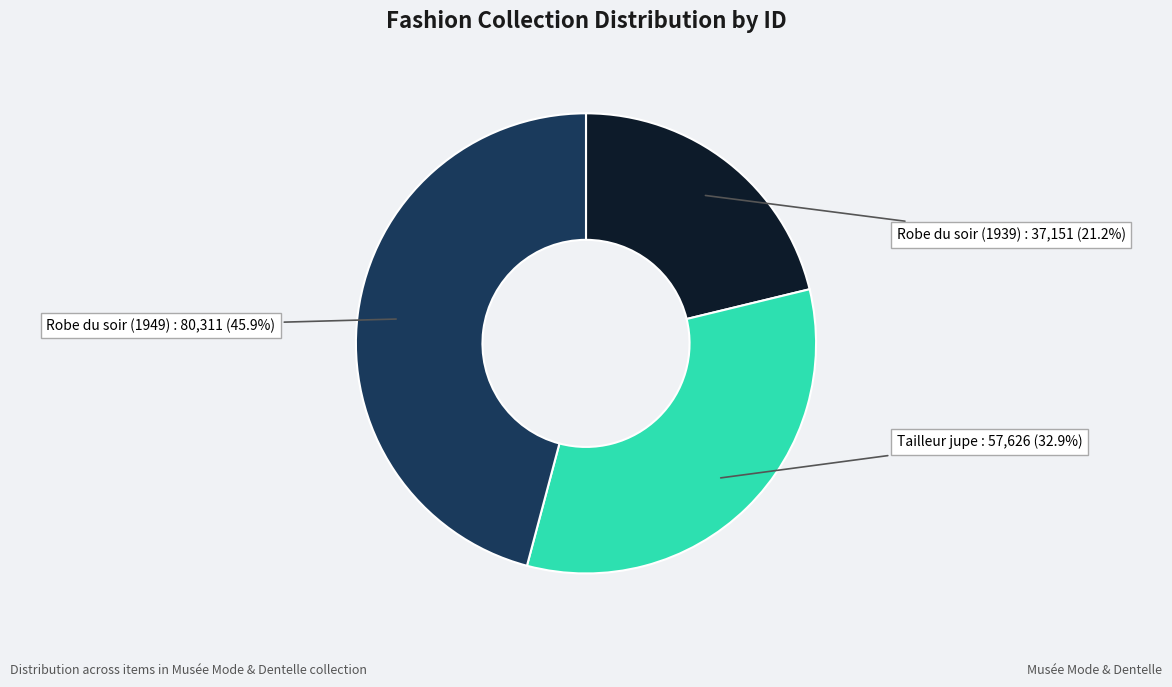

Combined, what portion of the pie is Tailleur jupe and Robe du soir (1939)?

54.1%